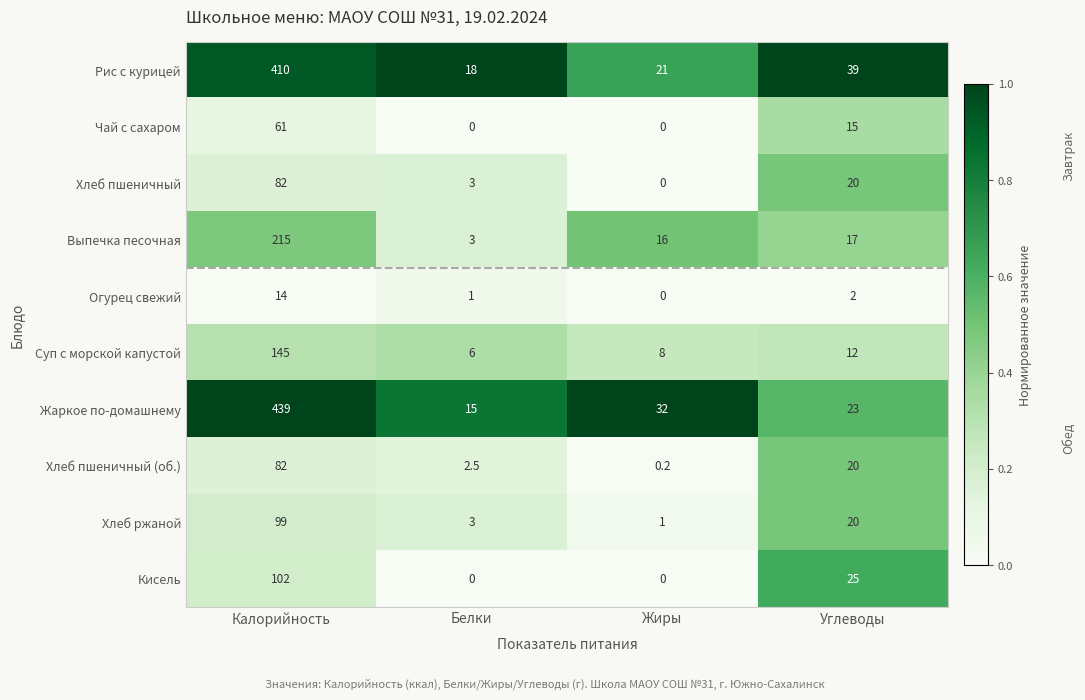

What is the spread (max minus min) of values at Углеводы?

37.0